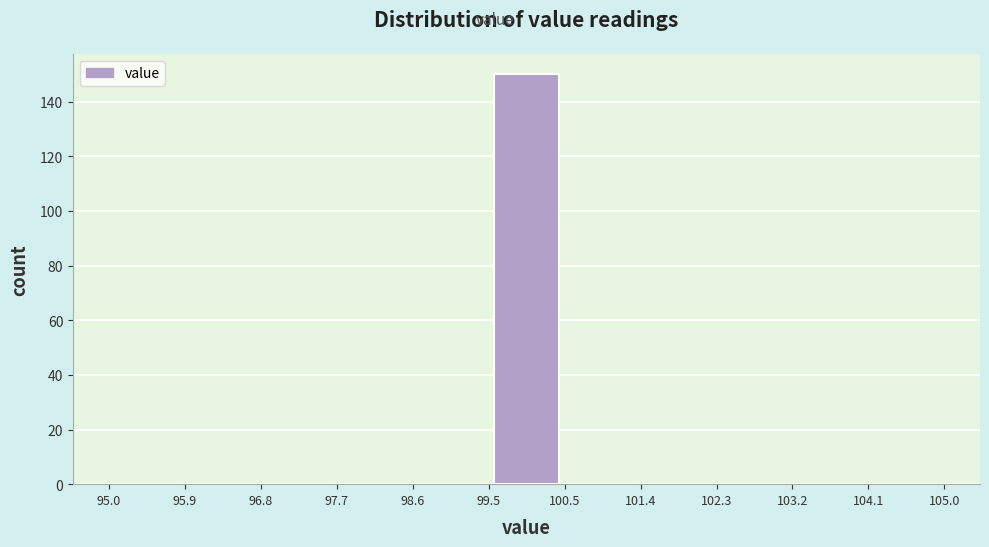

Reading left to right, list every bar in this chart as the range it spans on the x-axis followed by its height. The values are not printed on the chart, so give them approximately, as read against the axis.

95.0 to 95.9: 0
95.9 to 96.8: 0
96.8 to 97.7: 0
97.7 to 98.6: 0
98.6 to 99.5: 0
99.5 to 100.5: 150
100.5 to 101.4: 0
101.4 to 102.3: 0
102.3 to 103.2: 0
103.2 to 104.1: 0
104.1 to 105.0: 0